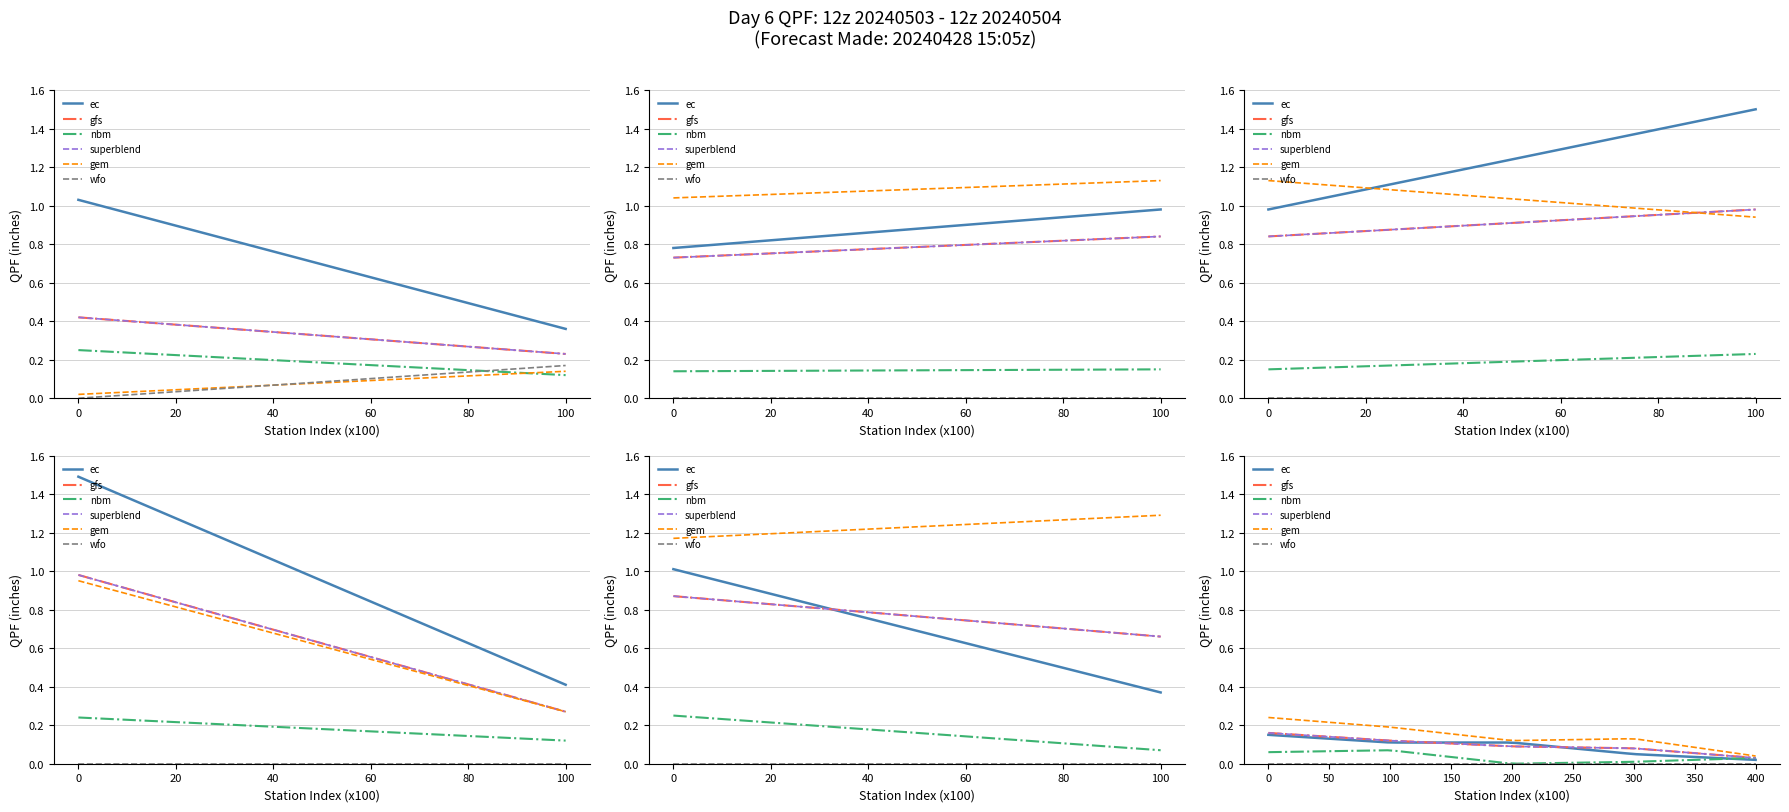

True or false: wfo has a value of 0.0 at 6.

True